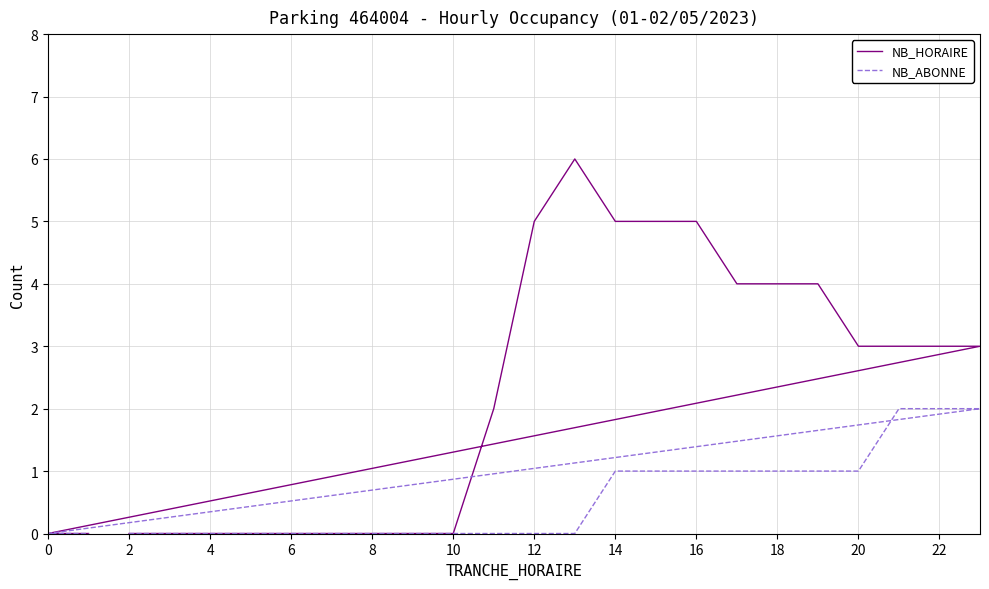

True or false: NB_ABONNE has more than 2 interior local peaks.

False